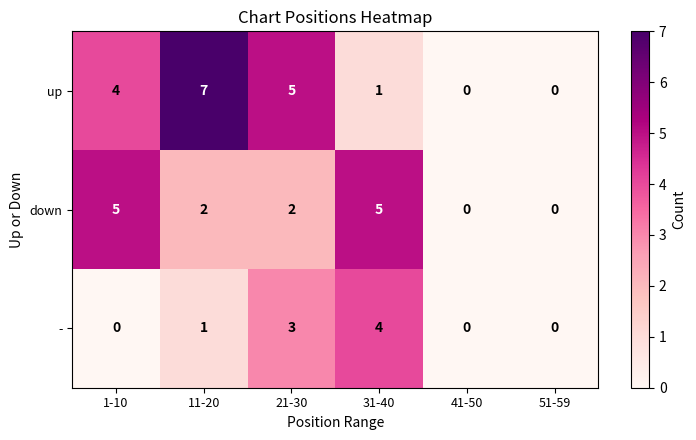

Reading left to right, list all the values displayed in this chart.

up: 1-10=4	11-20=7	21-30=5	31-40=1	41-50=0	51-59=0
down: 1-10=5	11-20=2	21-30=2	31-40=5	41-50=0	51-59=0
-: 1-10=0	11-20=1	21-30=3	31-40=4	41-50=0	51-59=0